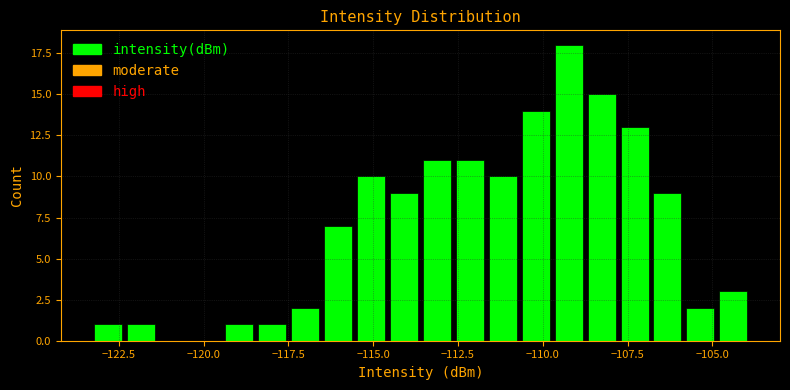

Around what value on the x-axis is the tallest bar? Give the approximate position of its centre, as read against the axis.

-109.0